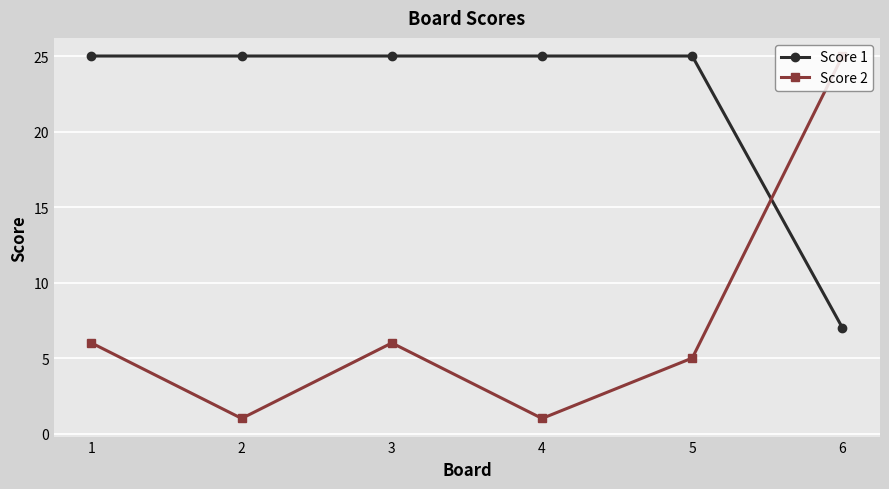

In Score 2, how many points are higher than both neighbors (excluding endpoints)?

1